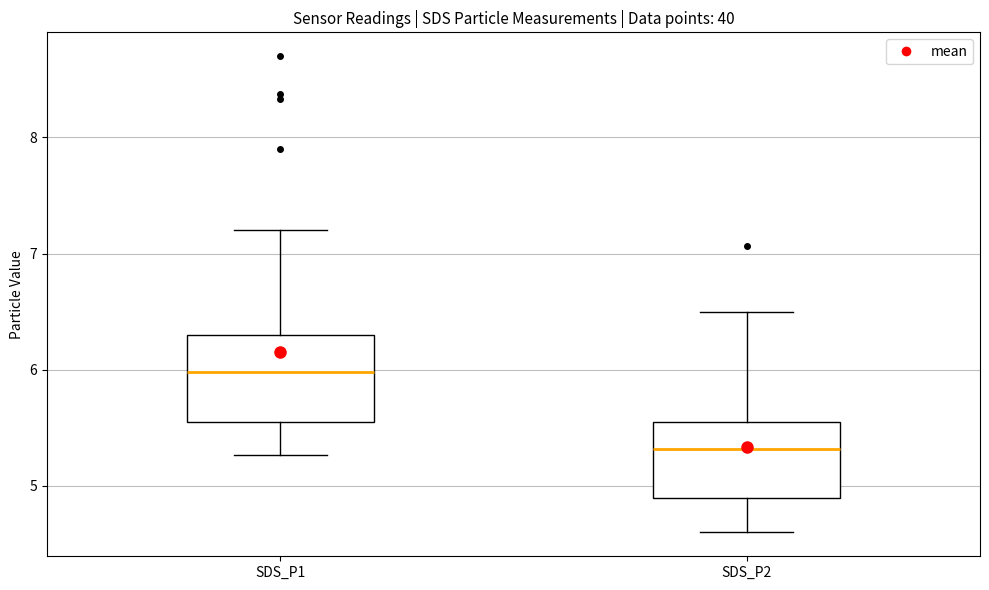

Which box has the lowest median line?

SDS_P2